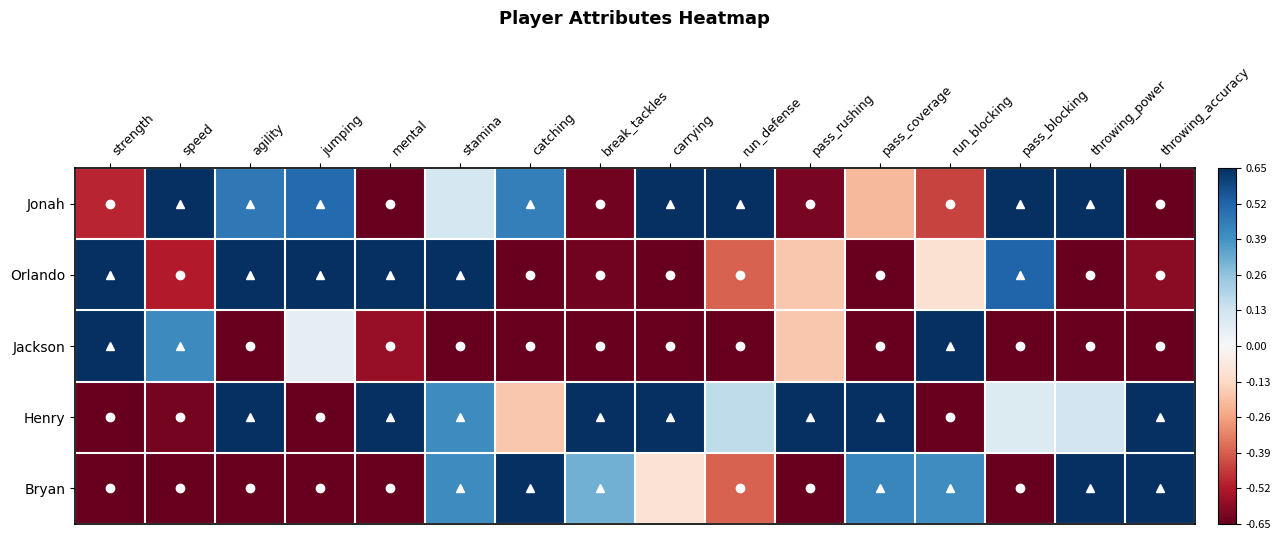

Which series changed the most between speed and agility?

Henry